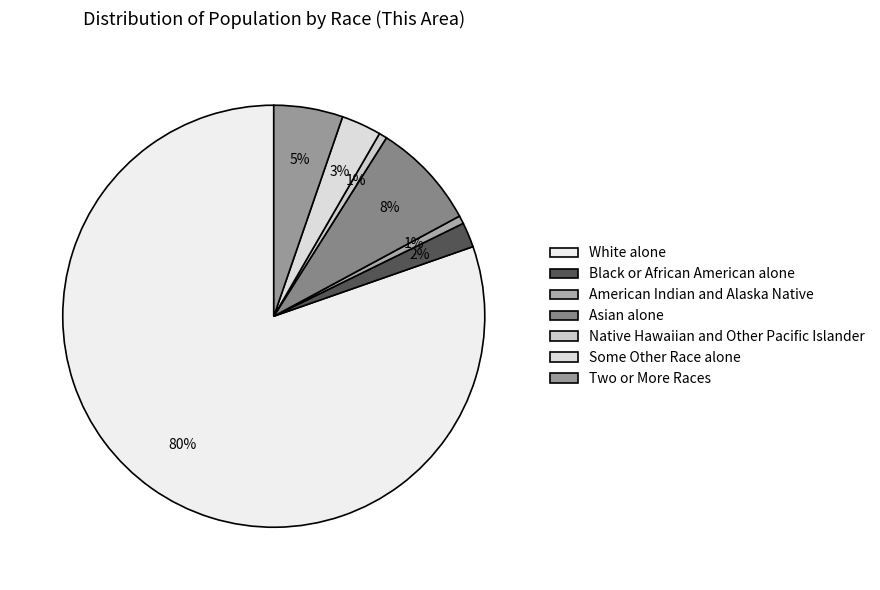

What percentage is the Asian alone slice, to the nearest percent?

8%